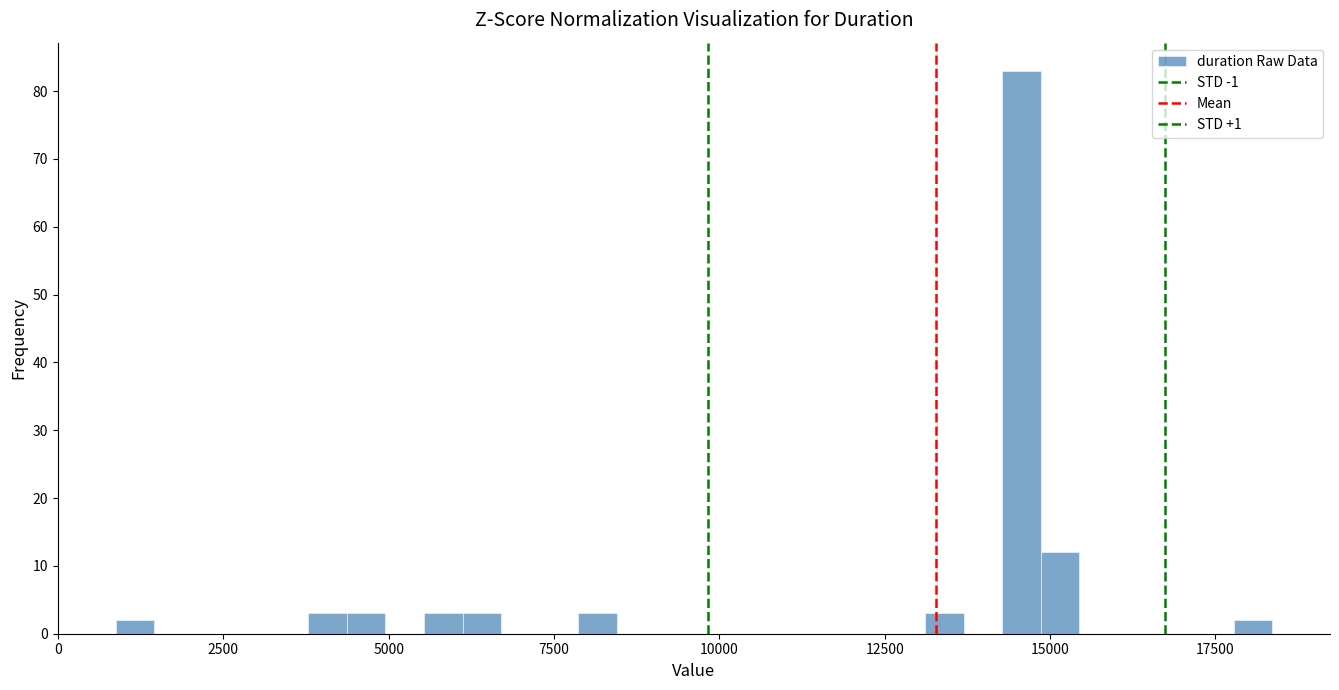

Around what value on the x-axis is the tallest bar? Give the approximate position of its centre, as read against the axis.

14500